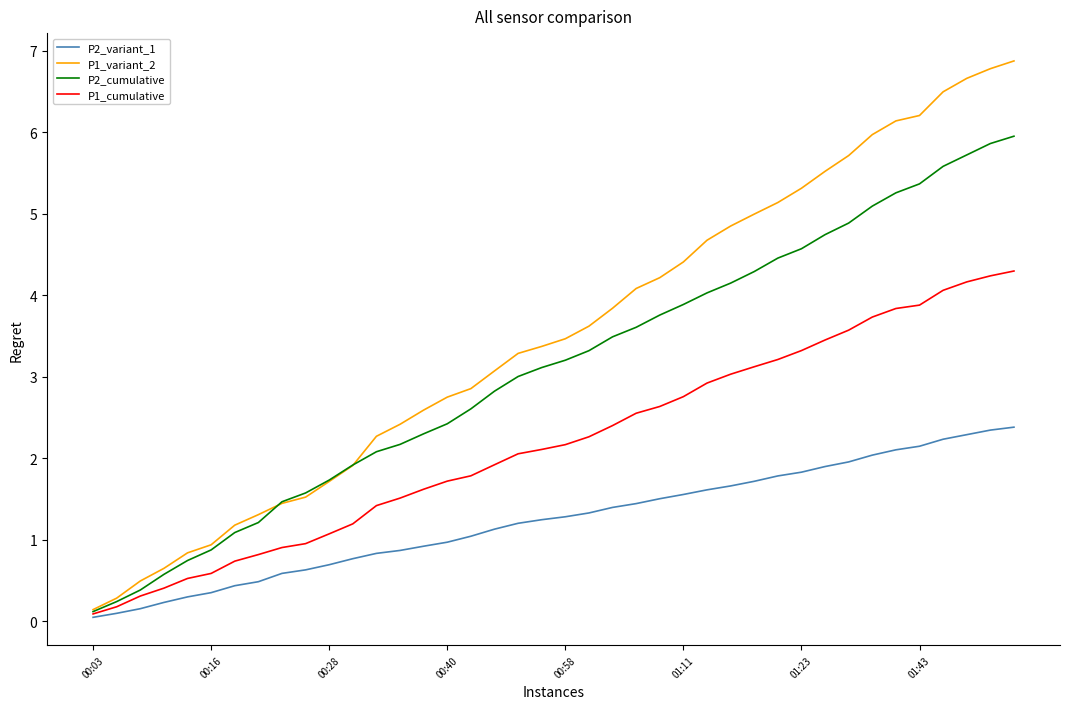

True or false: P1_variant_2 has more than 0 interior local peaks.

False